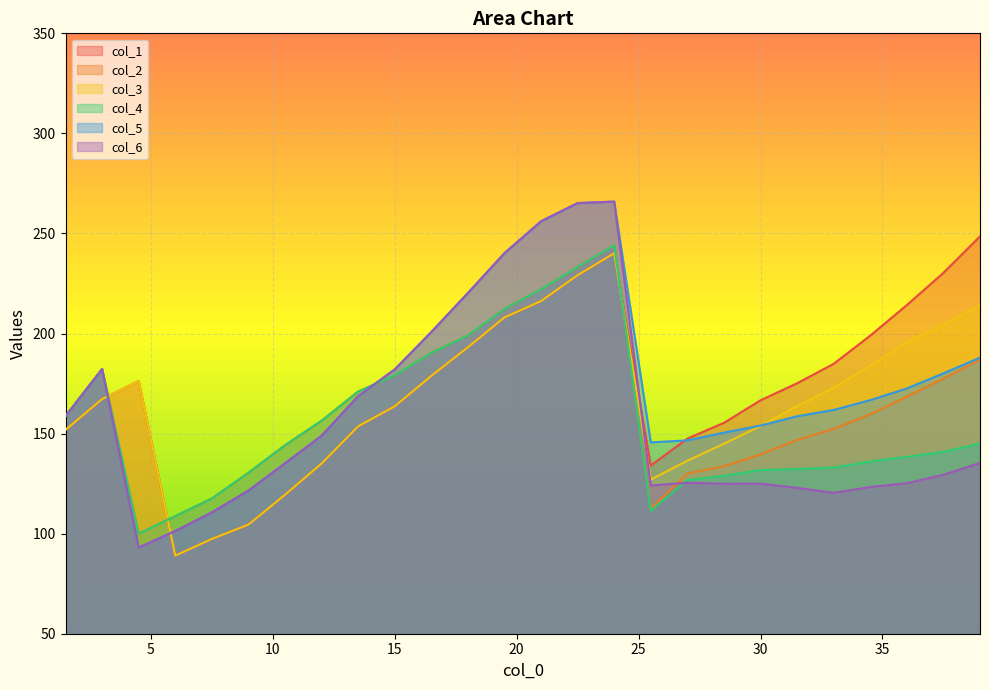

What is the sum of all col_6 values?

4106.6